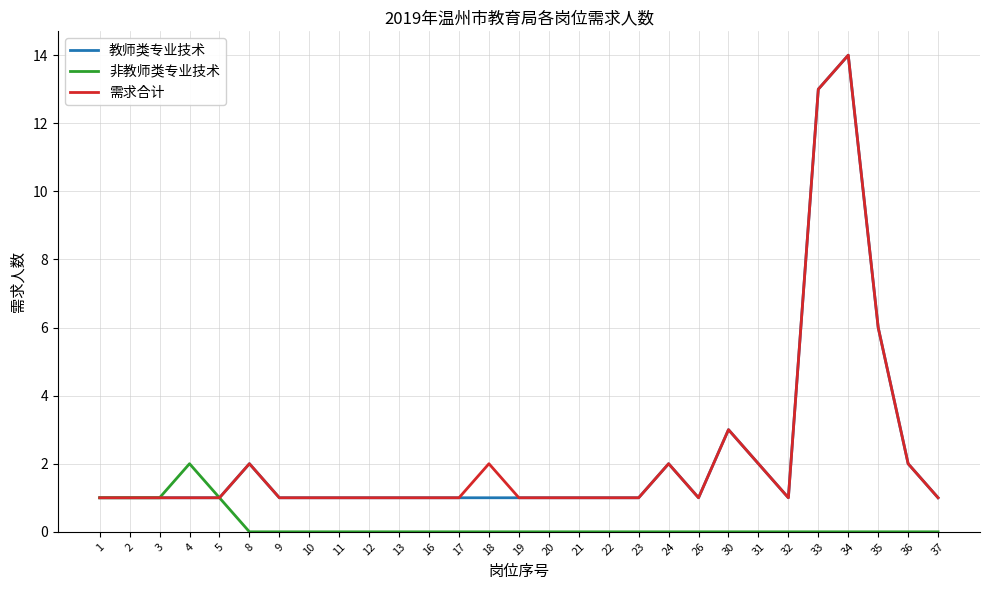

At which category is the sum across all series the highest?

34